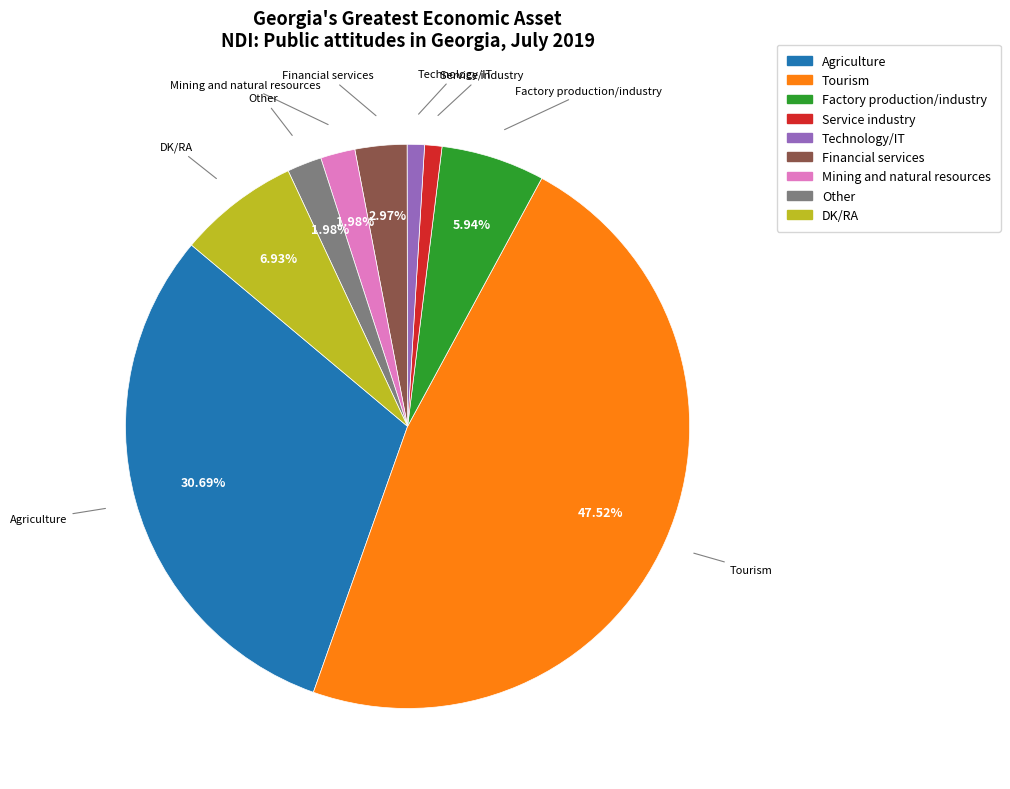

What percentage is the Financial services slice, to the nearest percent?

3%